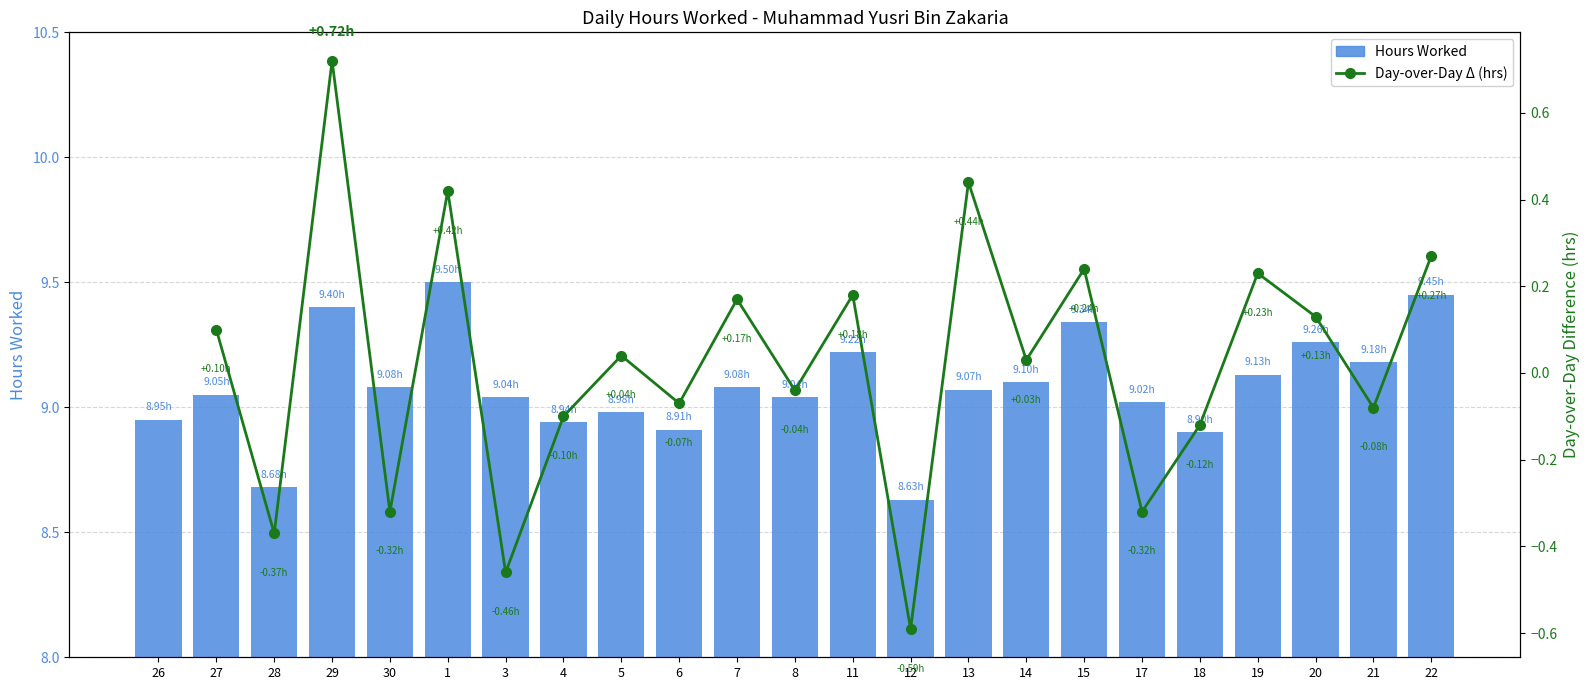

Which label corresponds to the largest value in the chart?

1